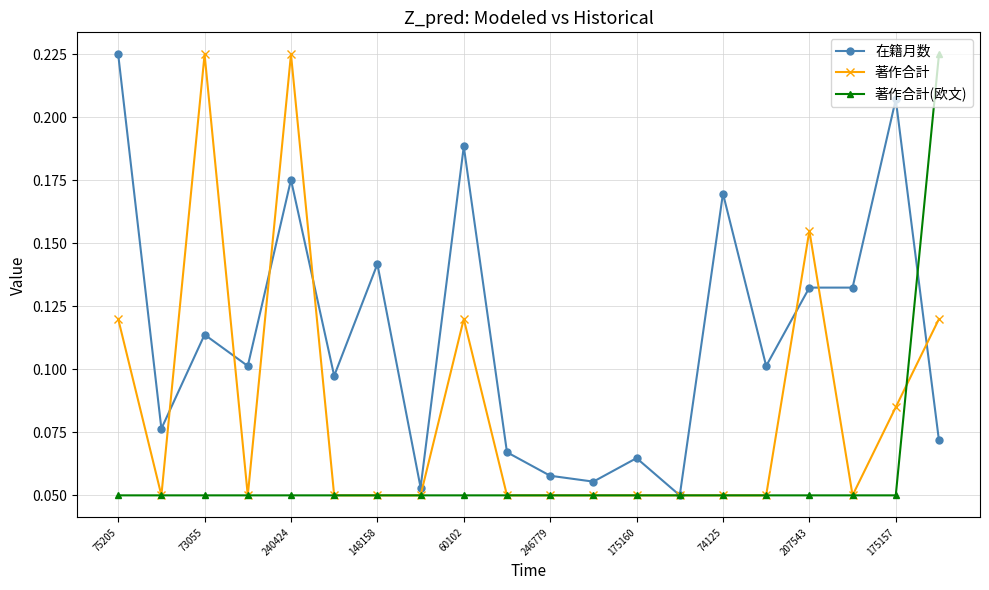

At how many categories does at least one series exceed 0?

20